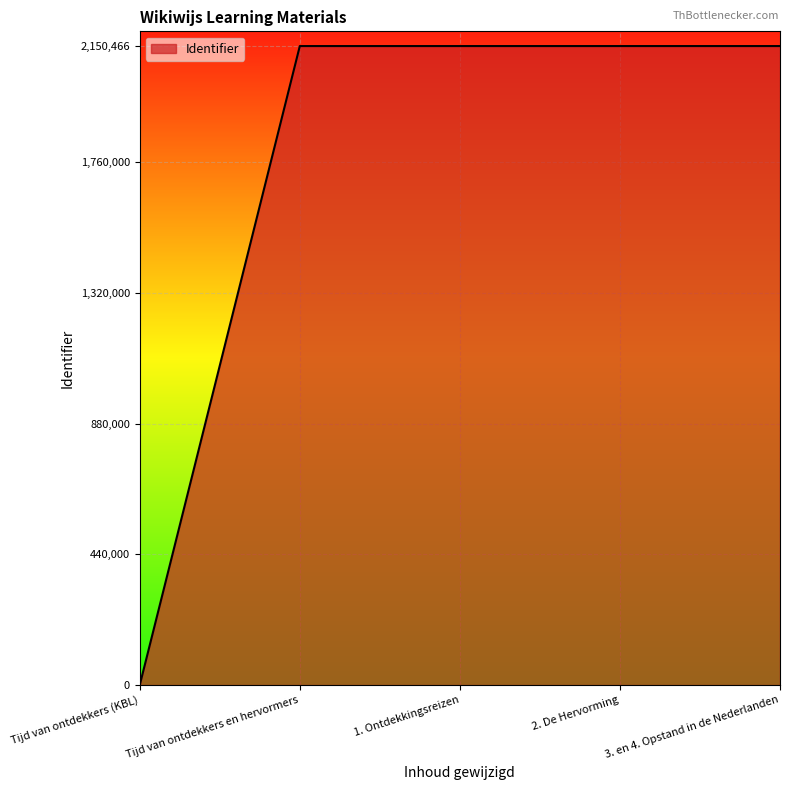

Is it true that the value at Tijd van ontdekkers en hervormers is 2150451?

True